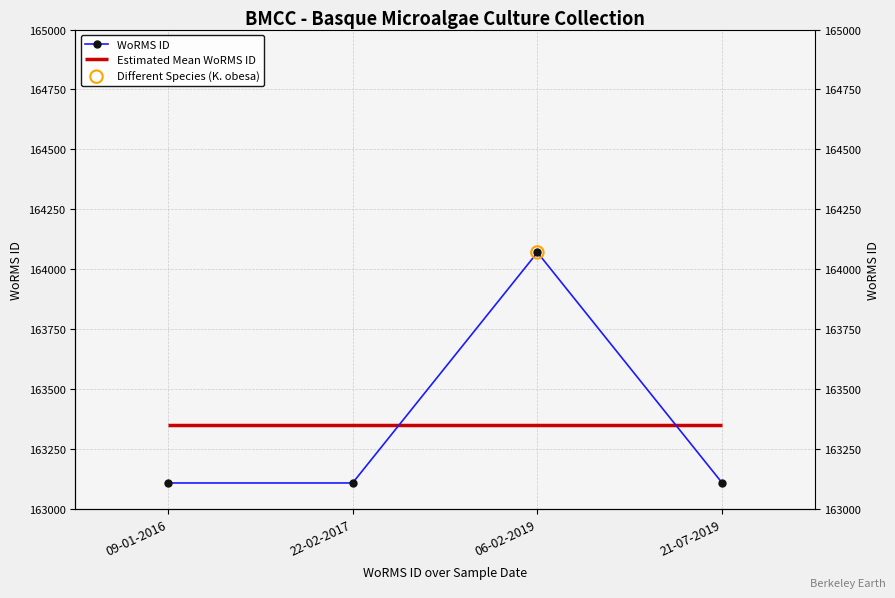

What is the change in value from 06-02-2019 to 21-07-2019?

-962